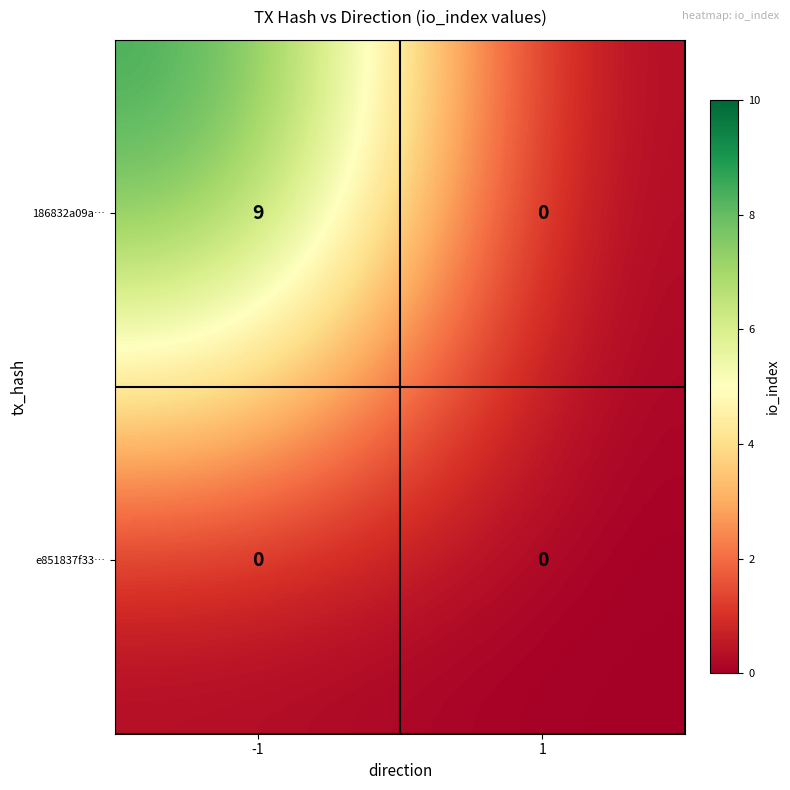

Is it true that 186832a09a… equals -4 at 1?

False